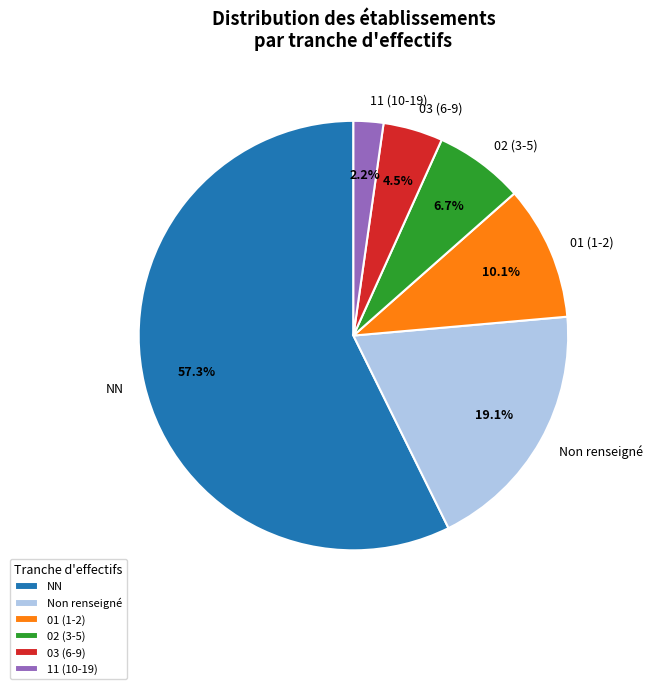

Rank the categories by value from lowest to highest.

11 (10-19), 03 (6-9), 02 (3-5), 01 (1-2), Non renseigné, NN